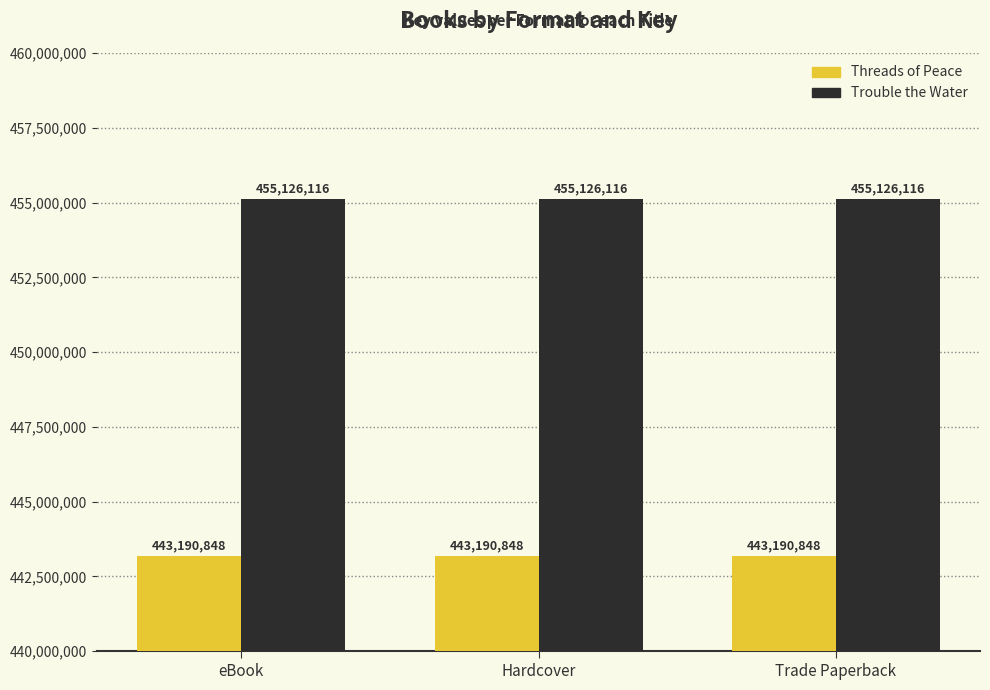

What is the value of the Trouble the Water bar at the 3rd from the left?

455126116